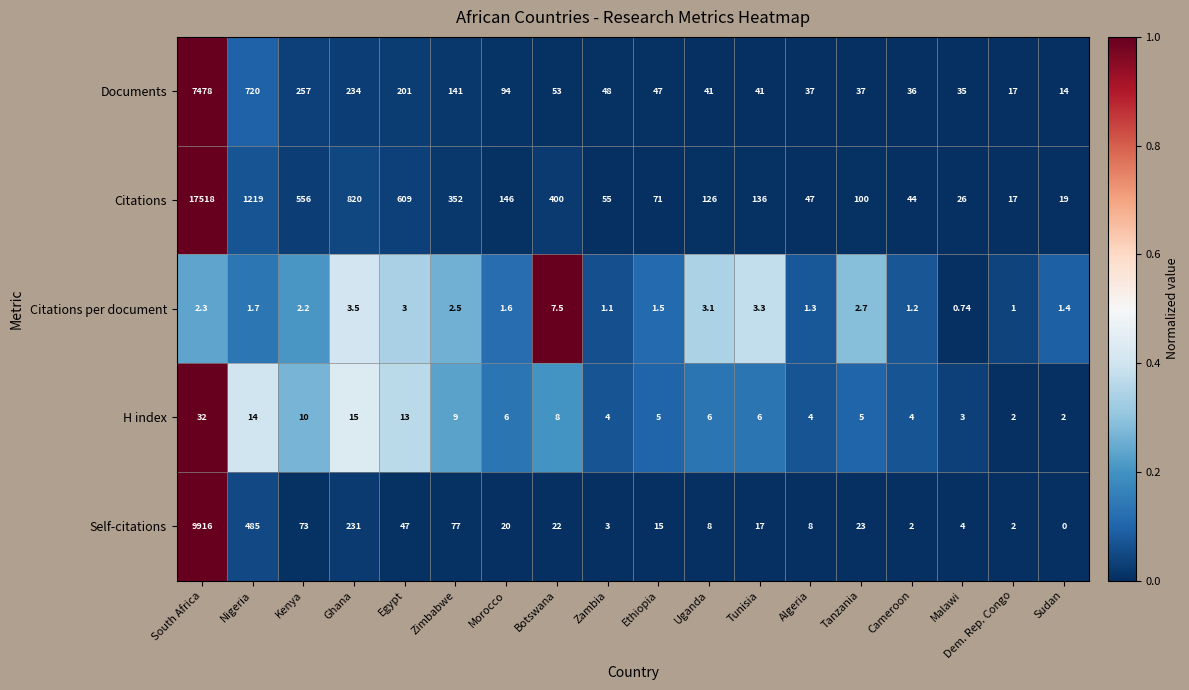

How many data points in Citations per document are above 2?

9